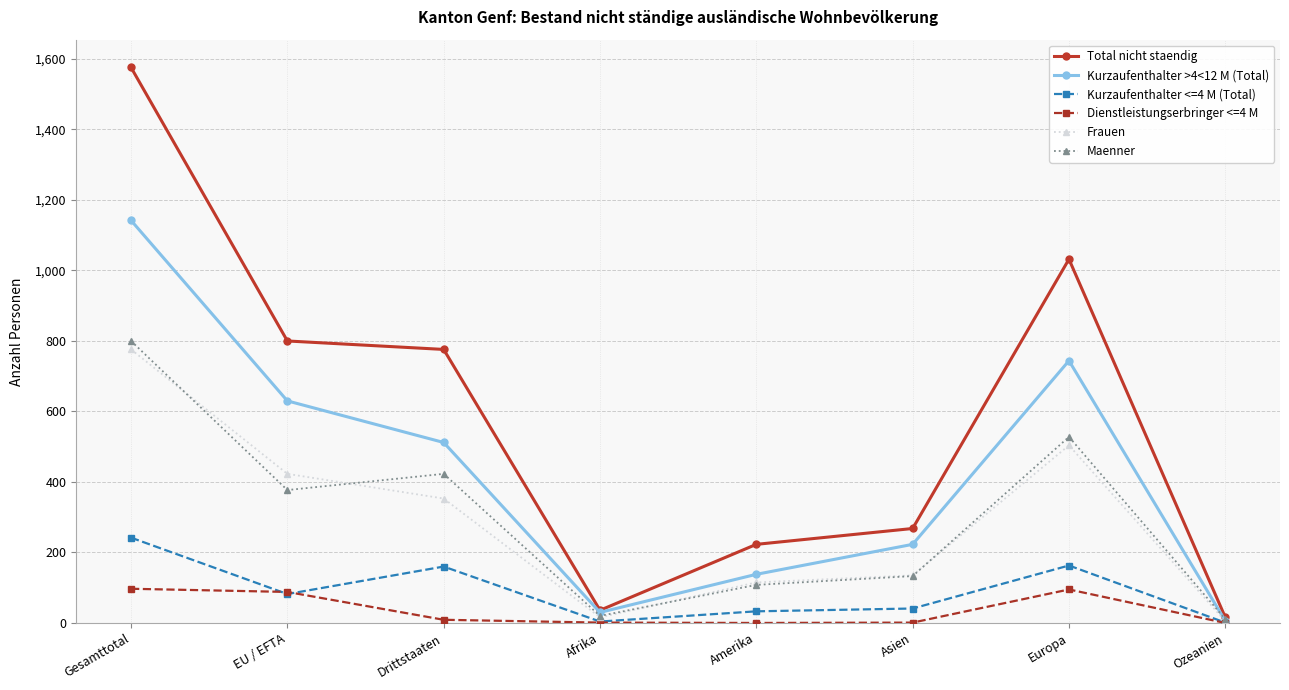

At which category does the chart reach its peak across all series?

Gesamttotal